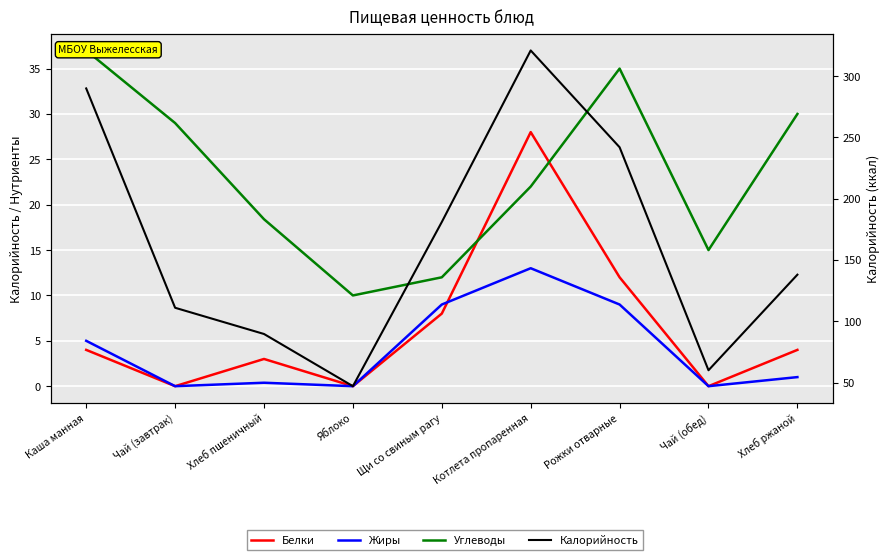

In Белки, how many points are higher than both neighbors (excluding endpoints)?

2